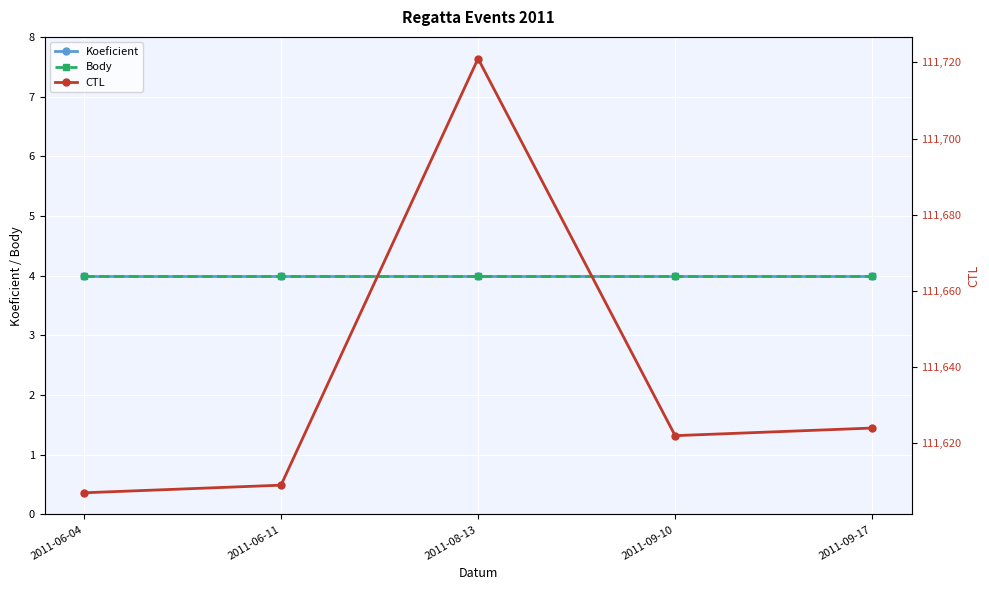

Which series has the largest total across all categories?

CTL